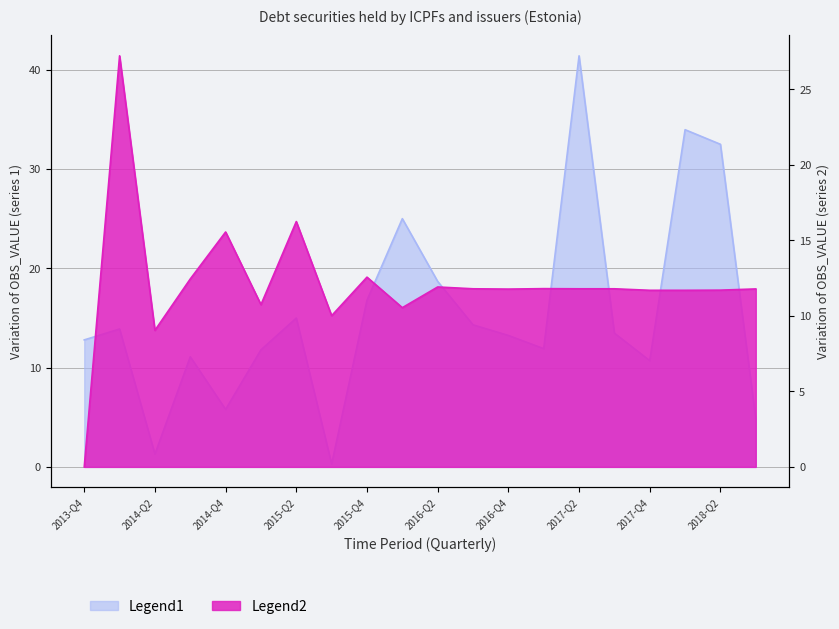

What is the highest value of the Legend1 series?

41.4